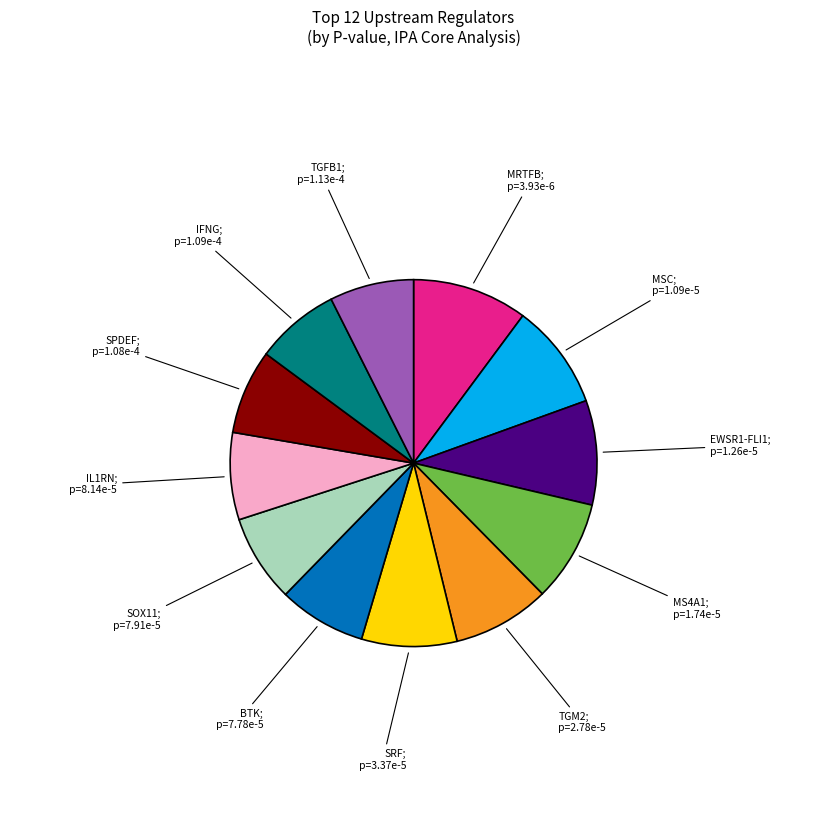

Does any single category account for the majority?

No